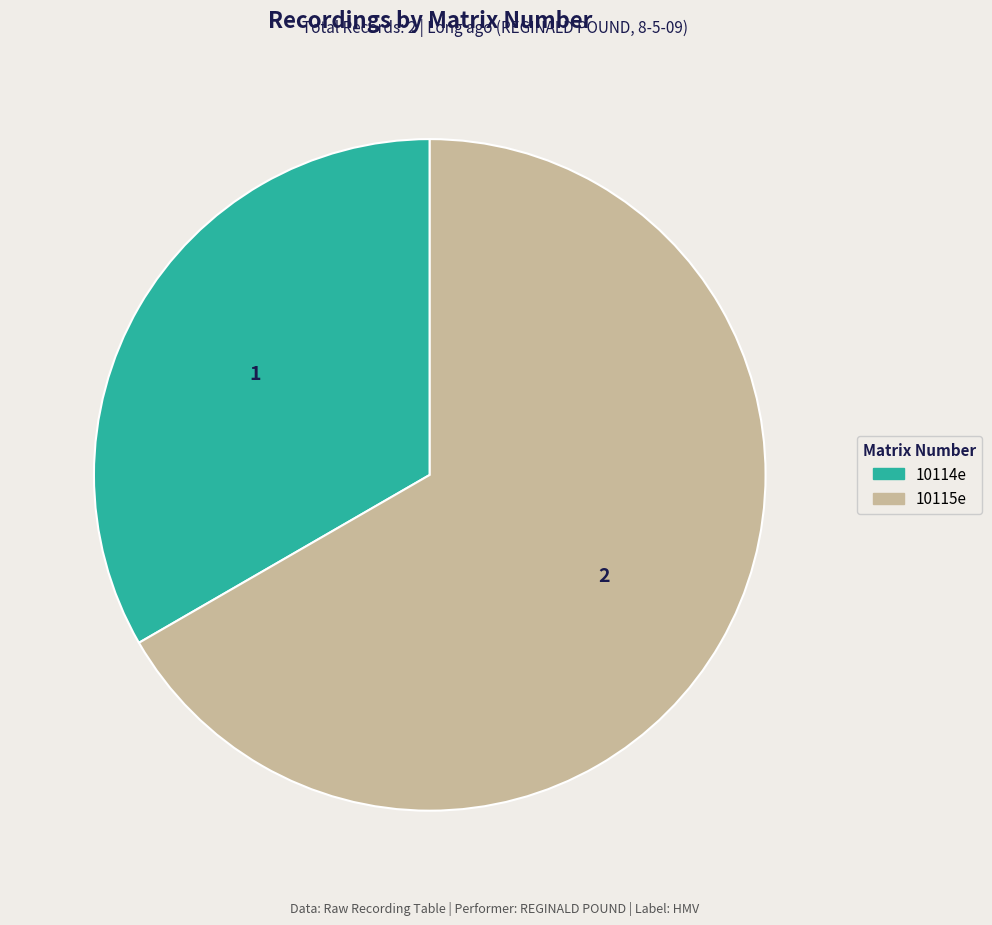

Is 10114e the majority of the pie?

No